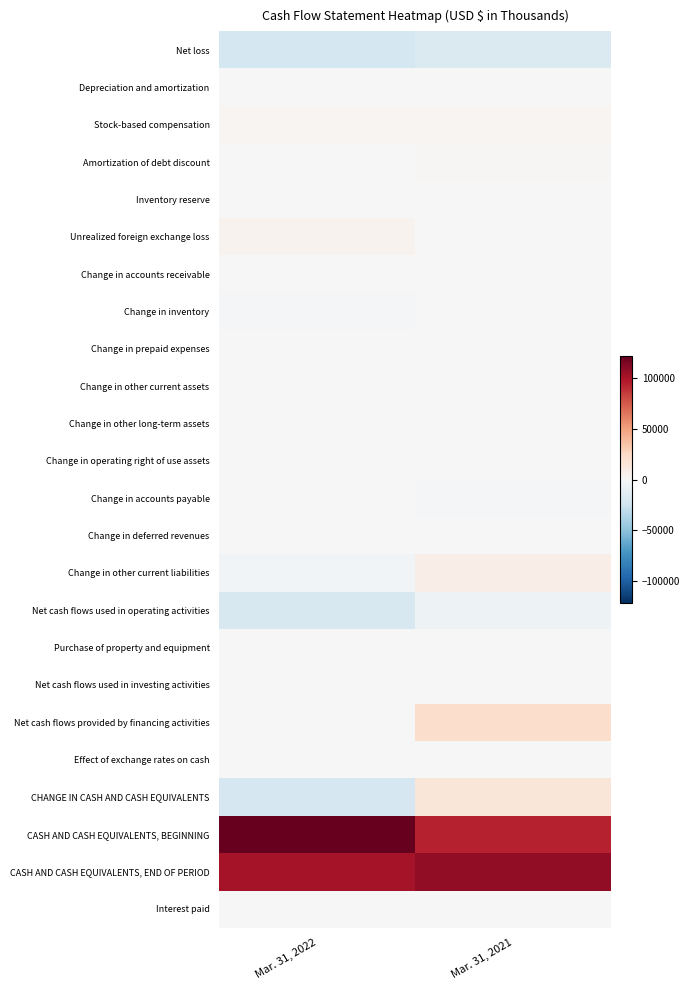

Between Mar. 31, 2022 and Mar. 31, 2021, which series saw the biggest shift?

CHANGE IN CASH AND CASH EQUIVALENTS